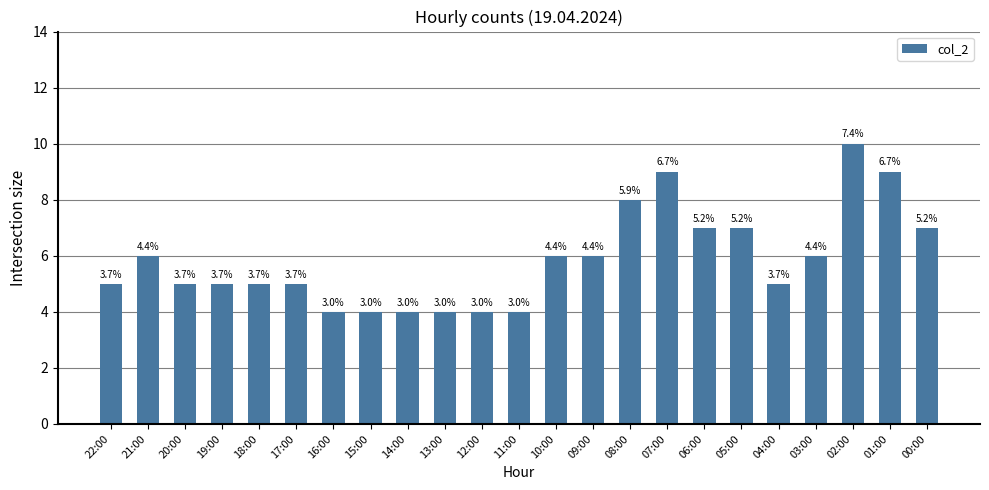

How many bars are there in total?

23